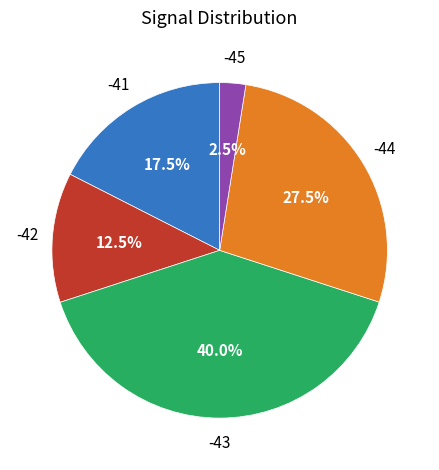

Is there a majority slice in this chart?

No